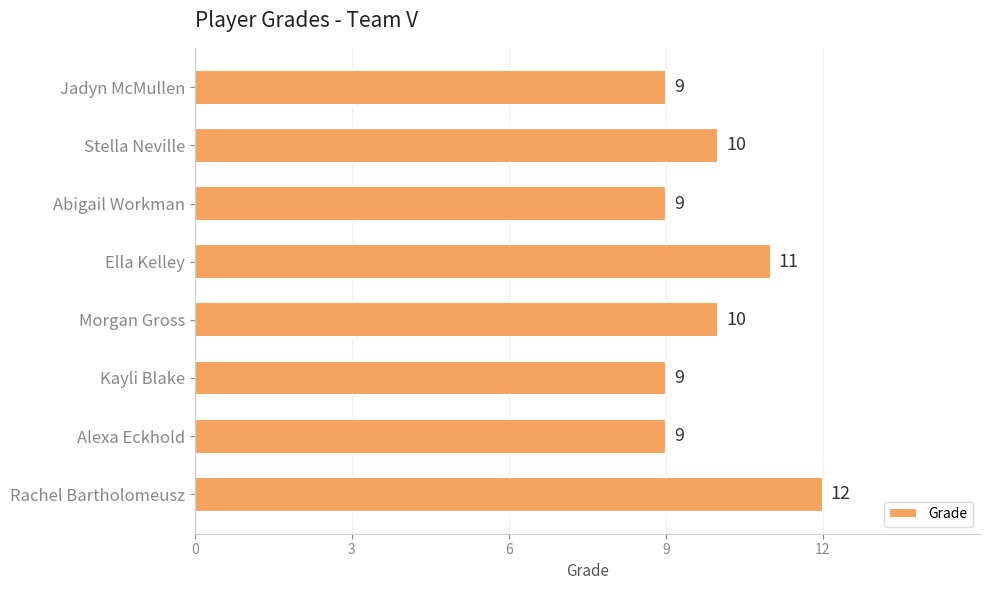

How many distinct data groups are displayed?

1